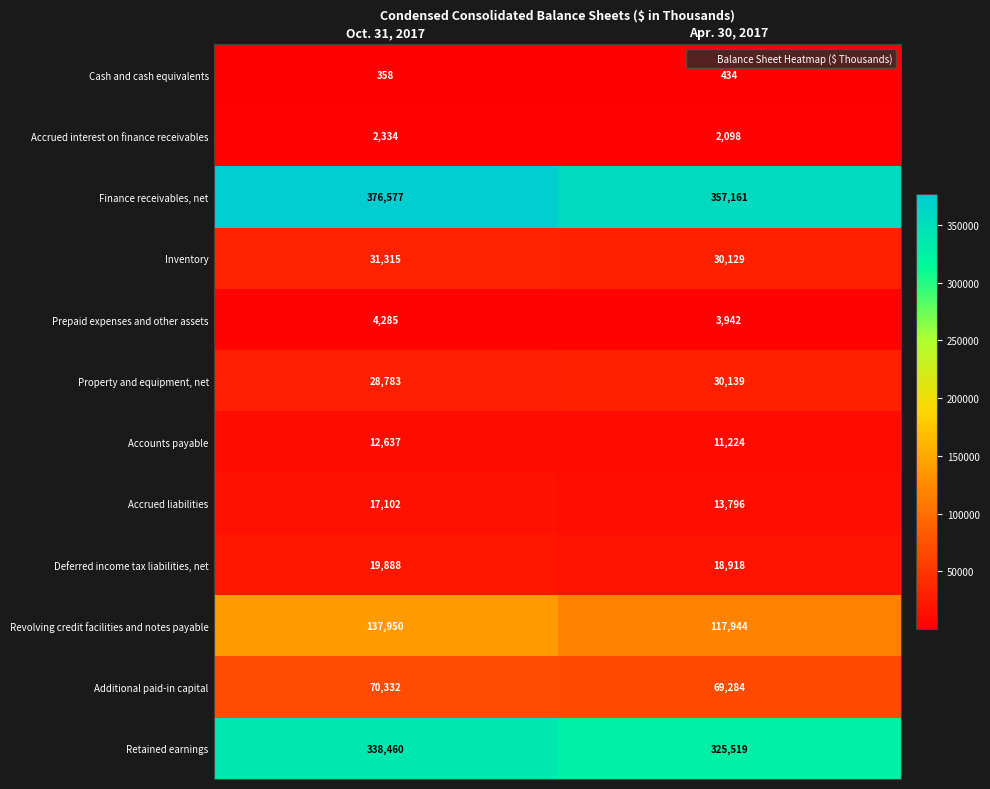

Reading left to right, extract all data points from this chart.

Cash and cash equivalents: 358	434
Accrued interest on finance receivables: 2334	2098
Finance receivables, net: 376577	357161
Inventory: 31315	30129
Prepaid expenses and other assets: 4285	3942
Property and equipment, net: 28783	30139
Accounts payable: 12637	11224
Accrued liabilities: 17102	13796
Deferred income tax liabilities, net: 19888	18918
Revolving credit facilities and notes payable: 137950	117944
Additional paid-in capital: 70332	69284
Retained earnings: 338460	325519